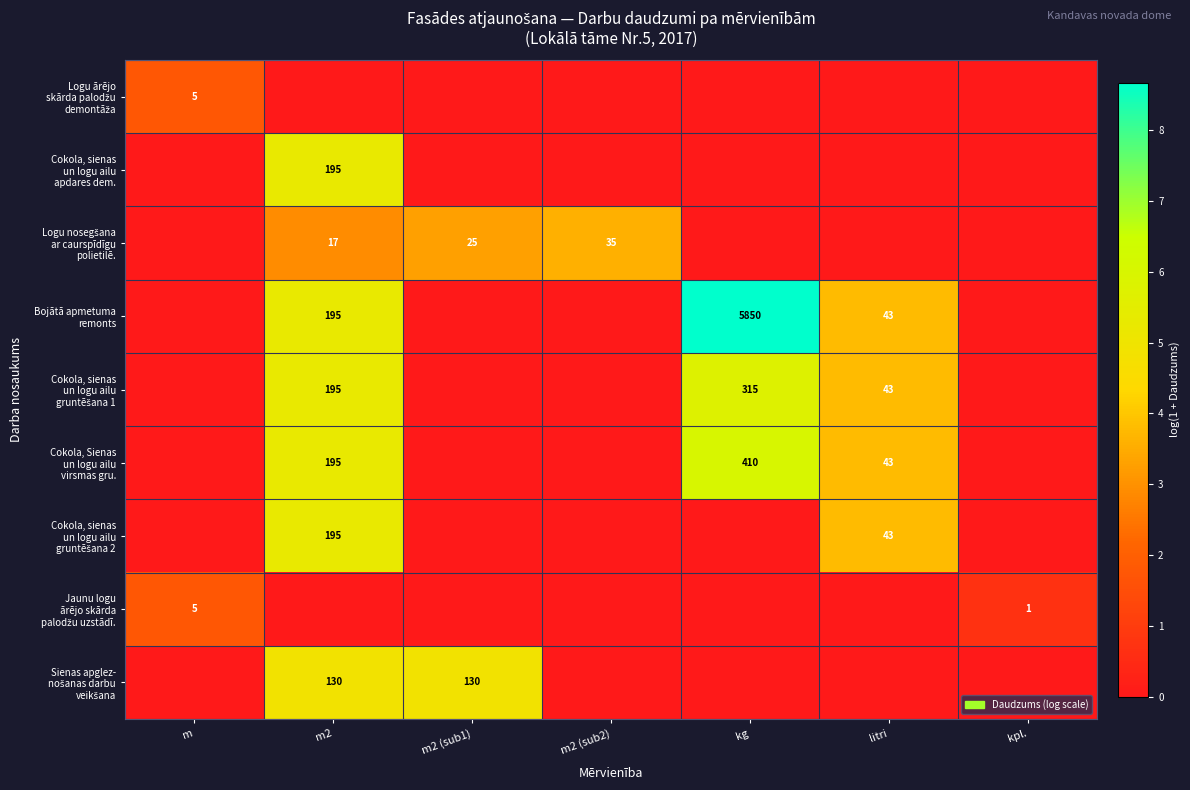

Between kpl. and m, which is larger?

m